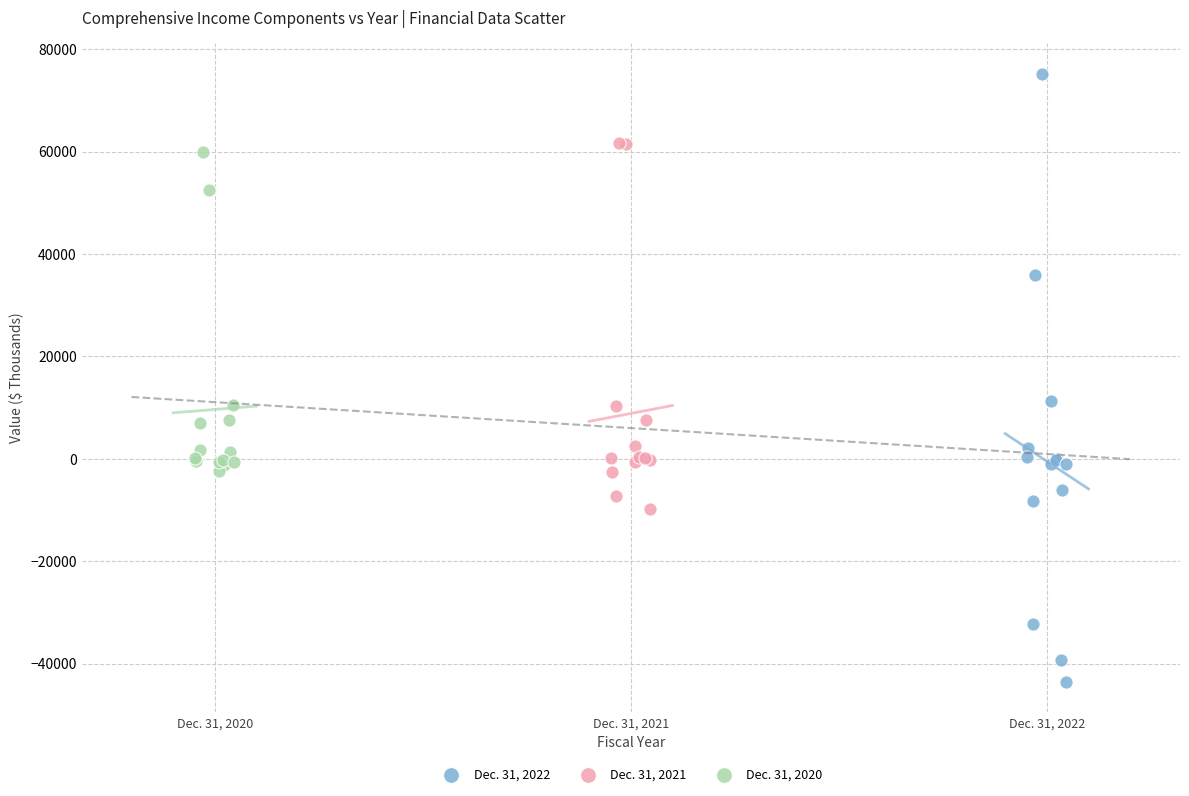

Which series has the largest Y range (max minus min)?

Dec. 31, 2022